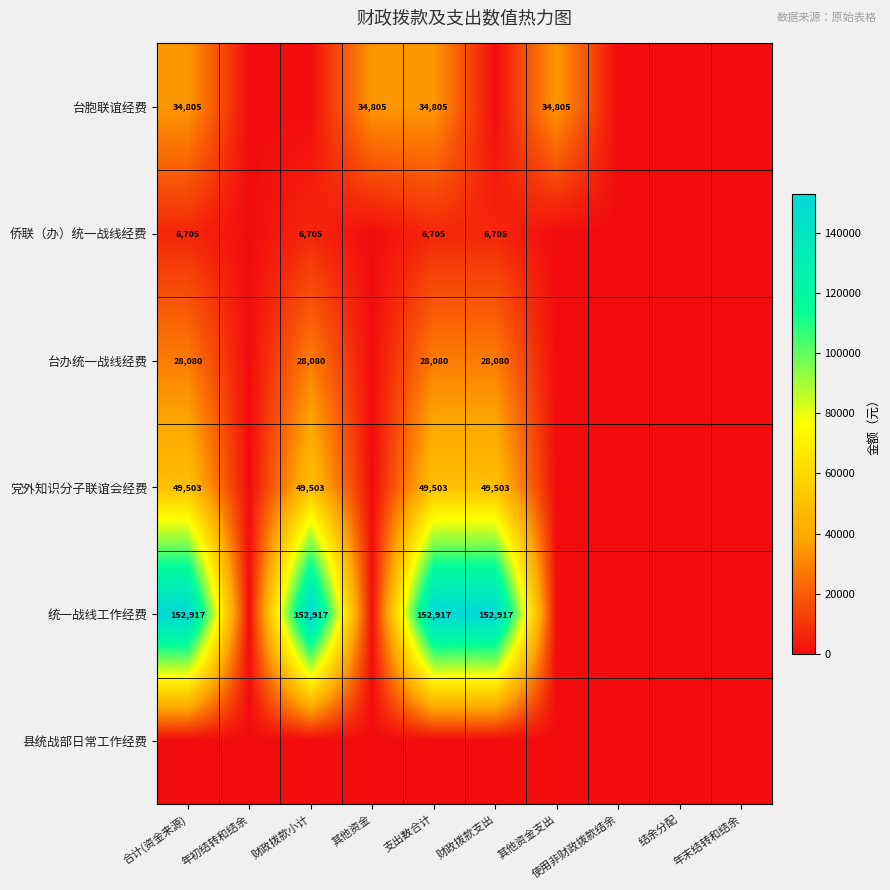

At which category is the sum across all series the highest?

合计(资金来源)